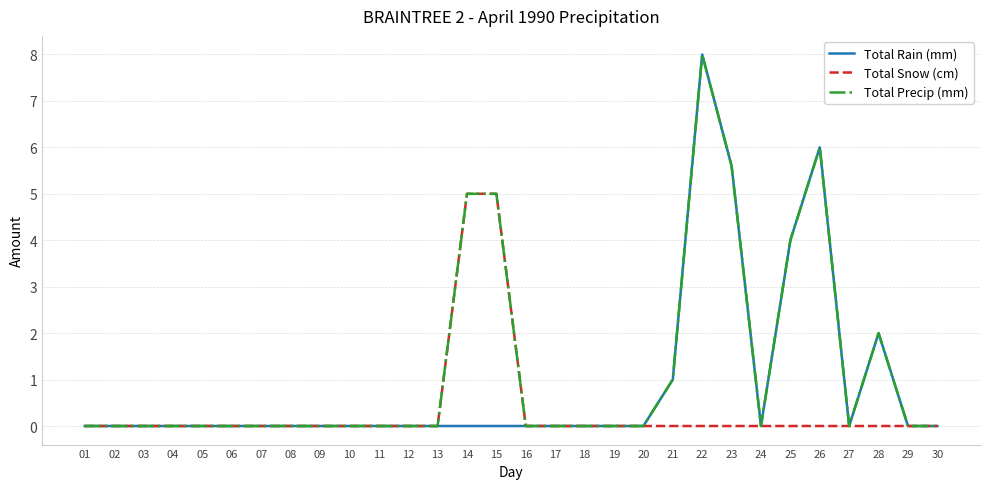

List the series in order of their overall mean, lowest first.

Total Snow (cm), Total Rain (mm), Total Precip (mm)